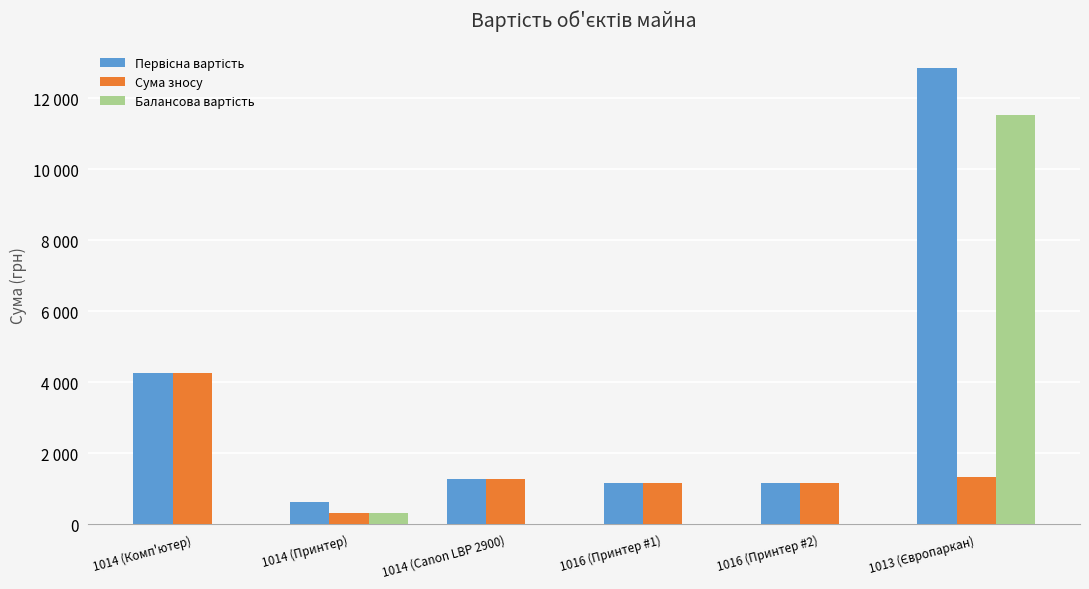

Are the bars horizontal?

No